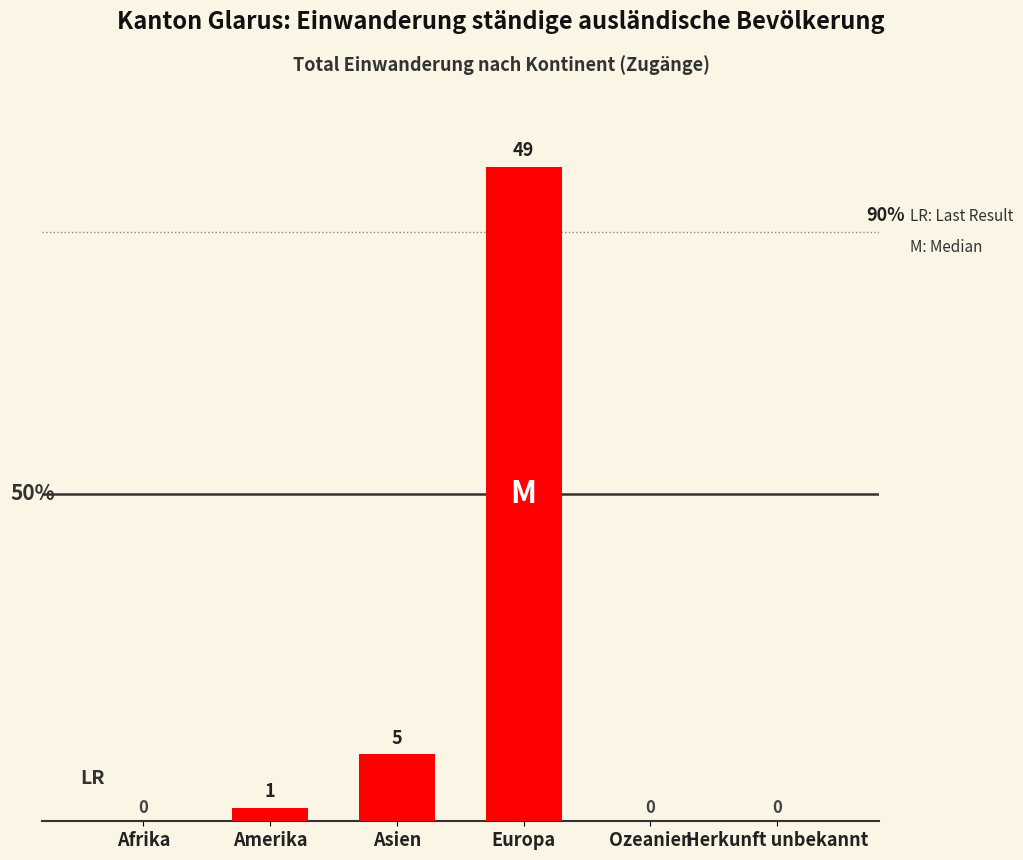

True or false: the data shows 7 at Asien.

False